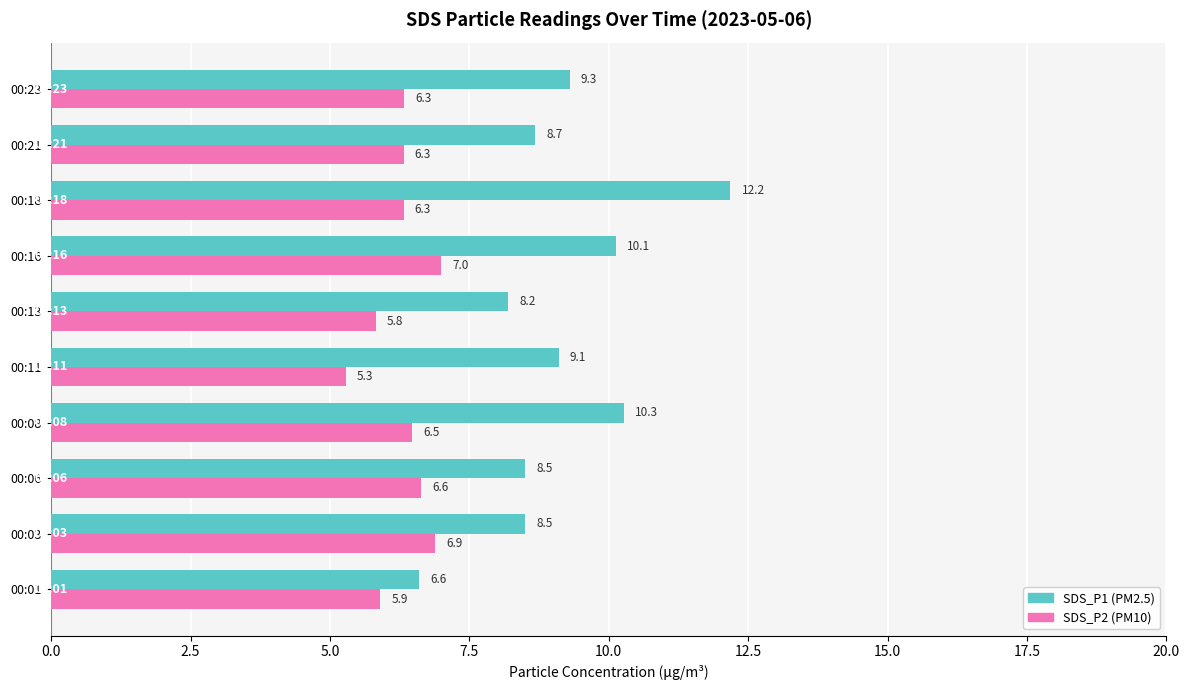

Which label corresponds to the largest value in the chart?

00:18